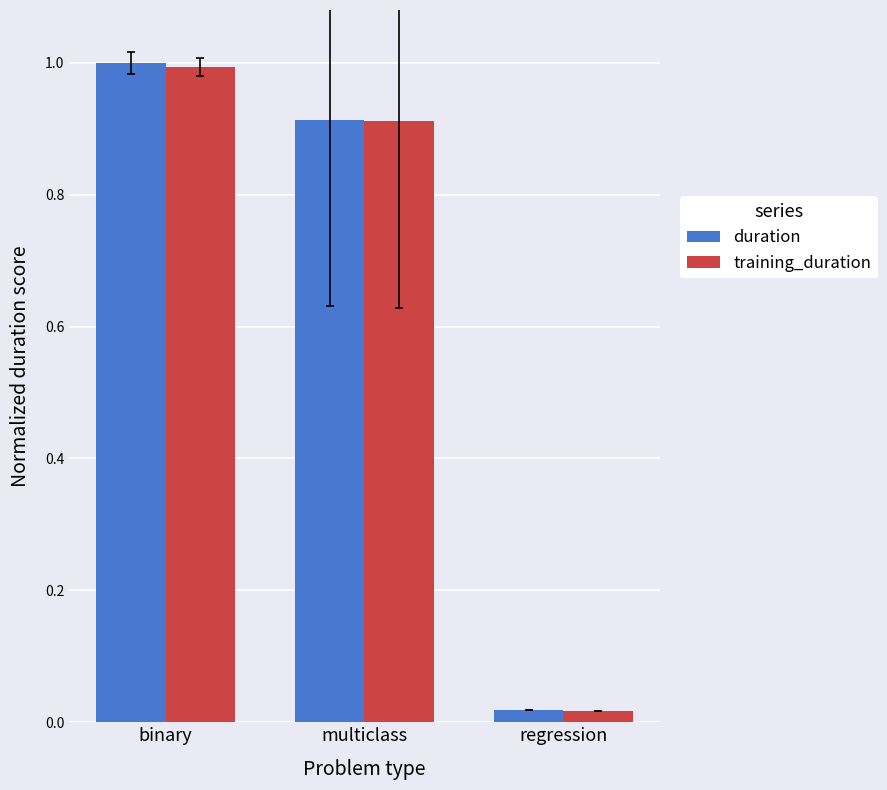

Rank the categories by duration value from lowest to highest.

regression, multiclass, binary